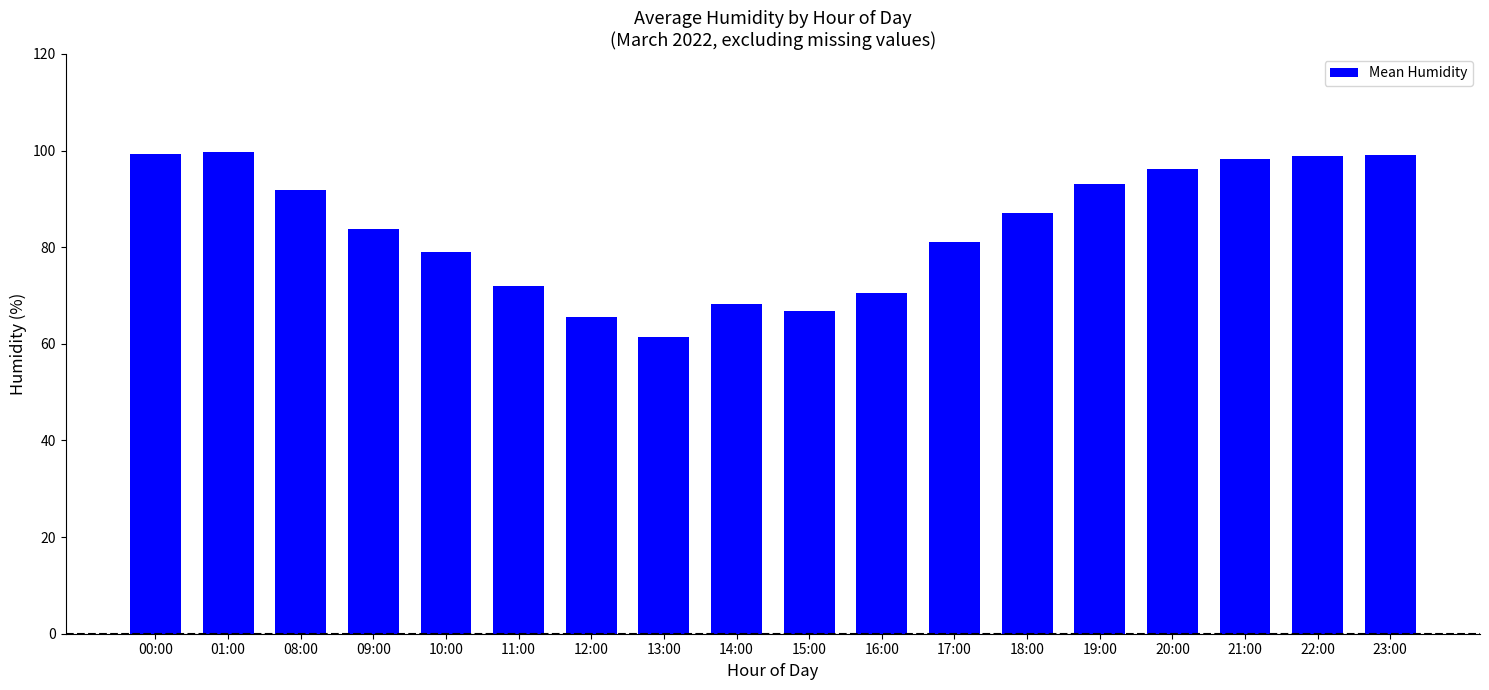

What is the ratio of the value at 14:00 to the value at 13:00?

1.1